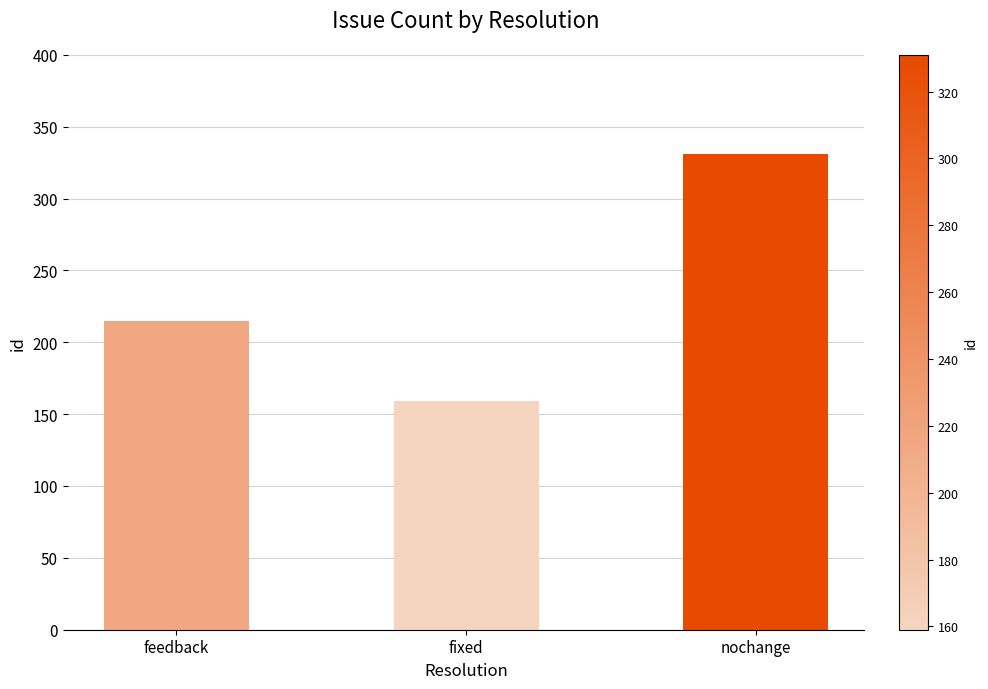

What is the label of the 1st bar from the left?

feedback